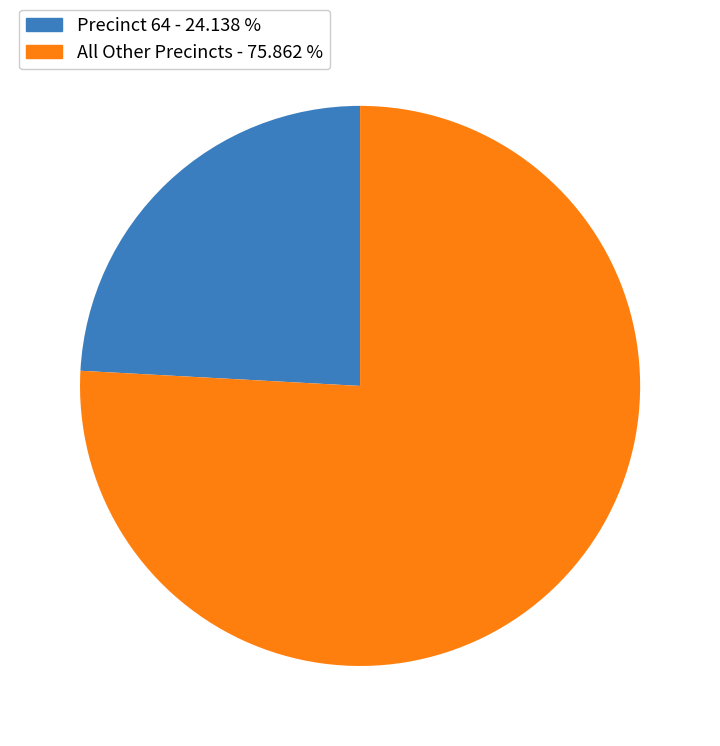

Is there any slice that represents more than half of the pie?

Yes